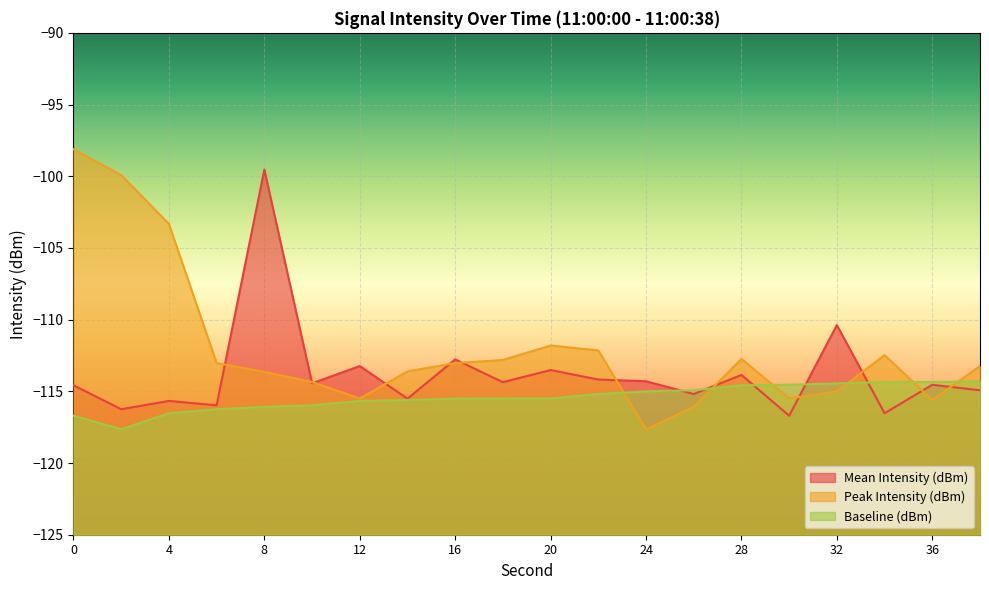

What is the maximum value for Peak Intensity (dBm)?

-98.1